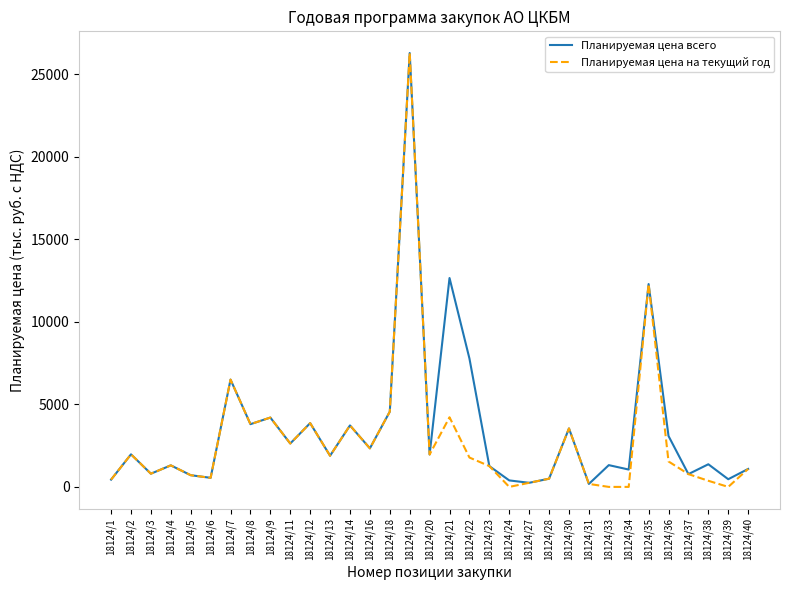

Is the value of Планируемая цена на текущий год at 18124/31 greater than the value of Планируемая цена всего at 18124/9?

No